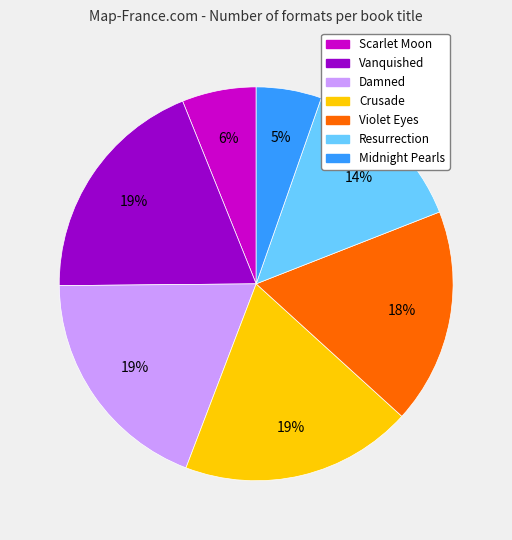

How many segments does this pie chart have?

7